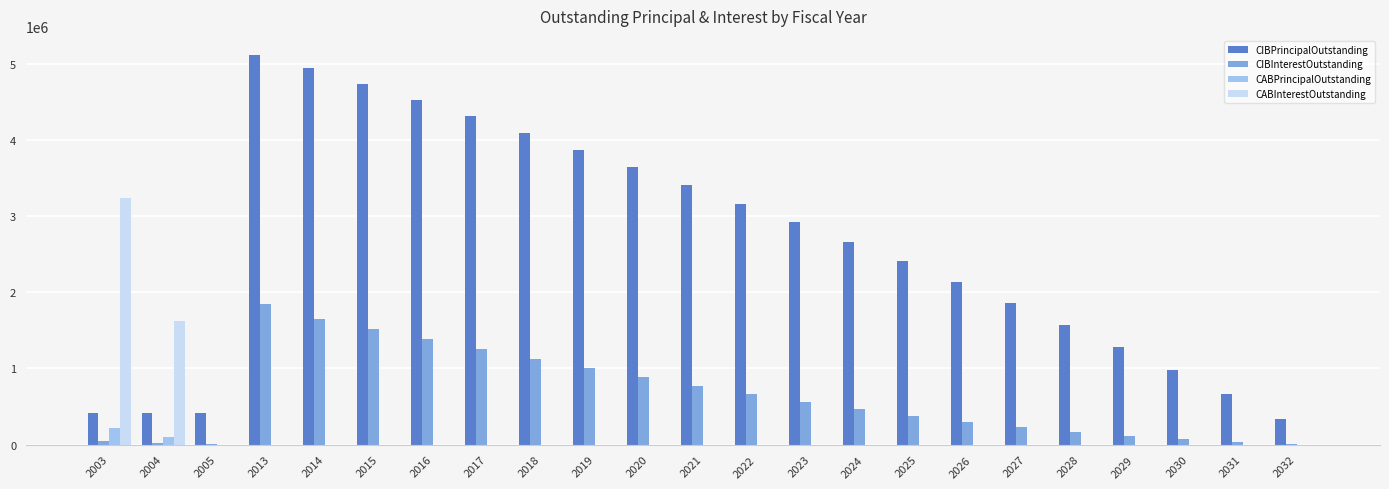

What is the highest value of the CIBPrincipalOutstanding series?

5110000.0